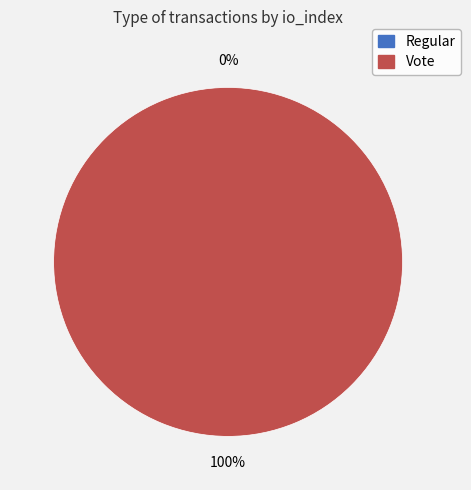

How many segments does this pie chart have?

2